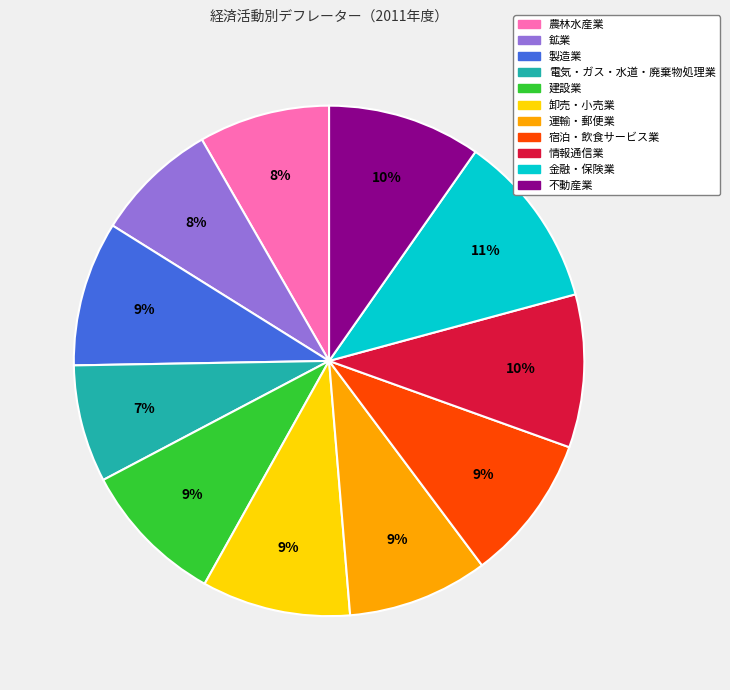

Count the number of slices in the pie.

11